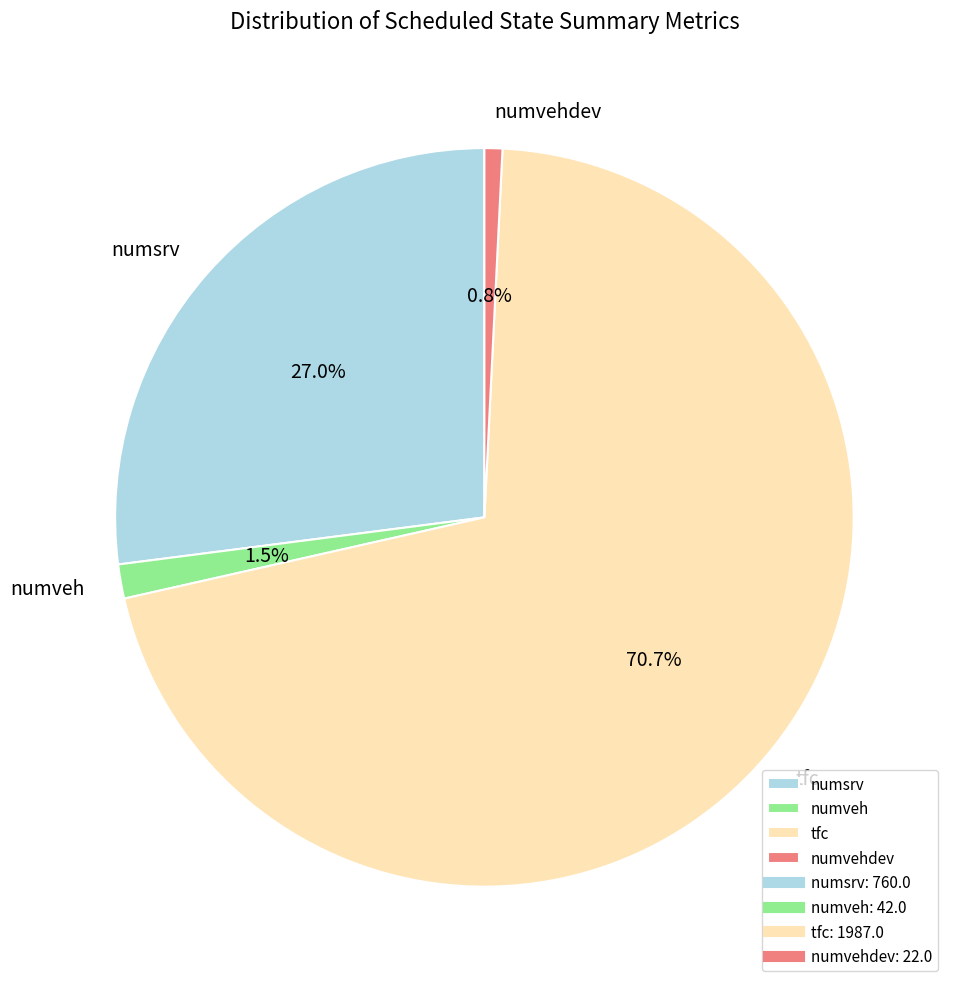

What is the majority slice?

tfc